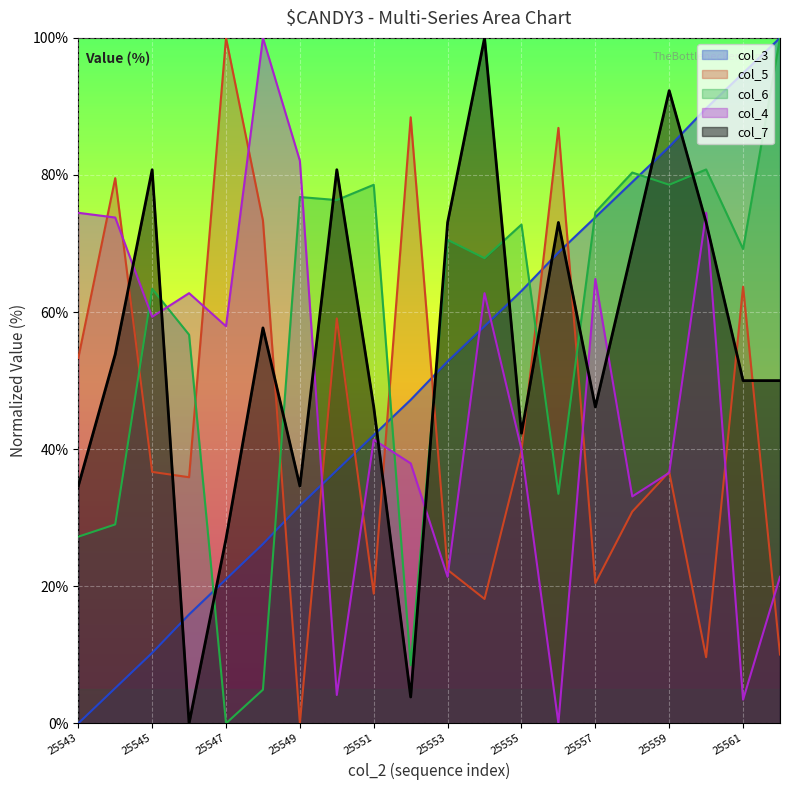

The value of col_7 at 25562 is 50.0. True or false?

True